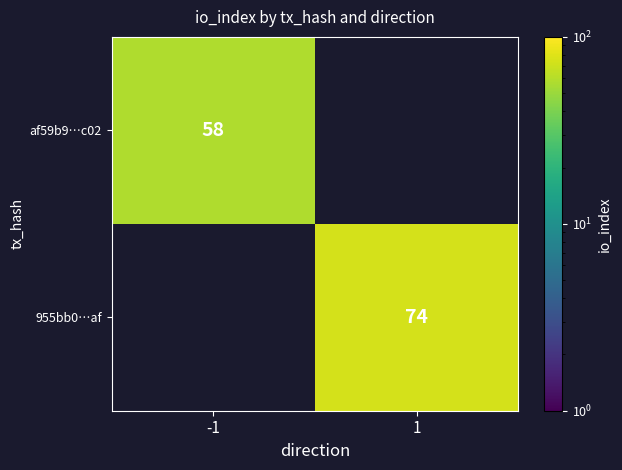

What is the smallest value displayed?

58.0